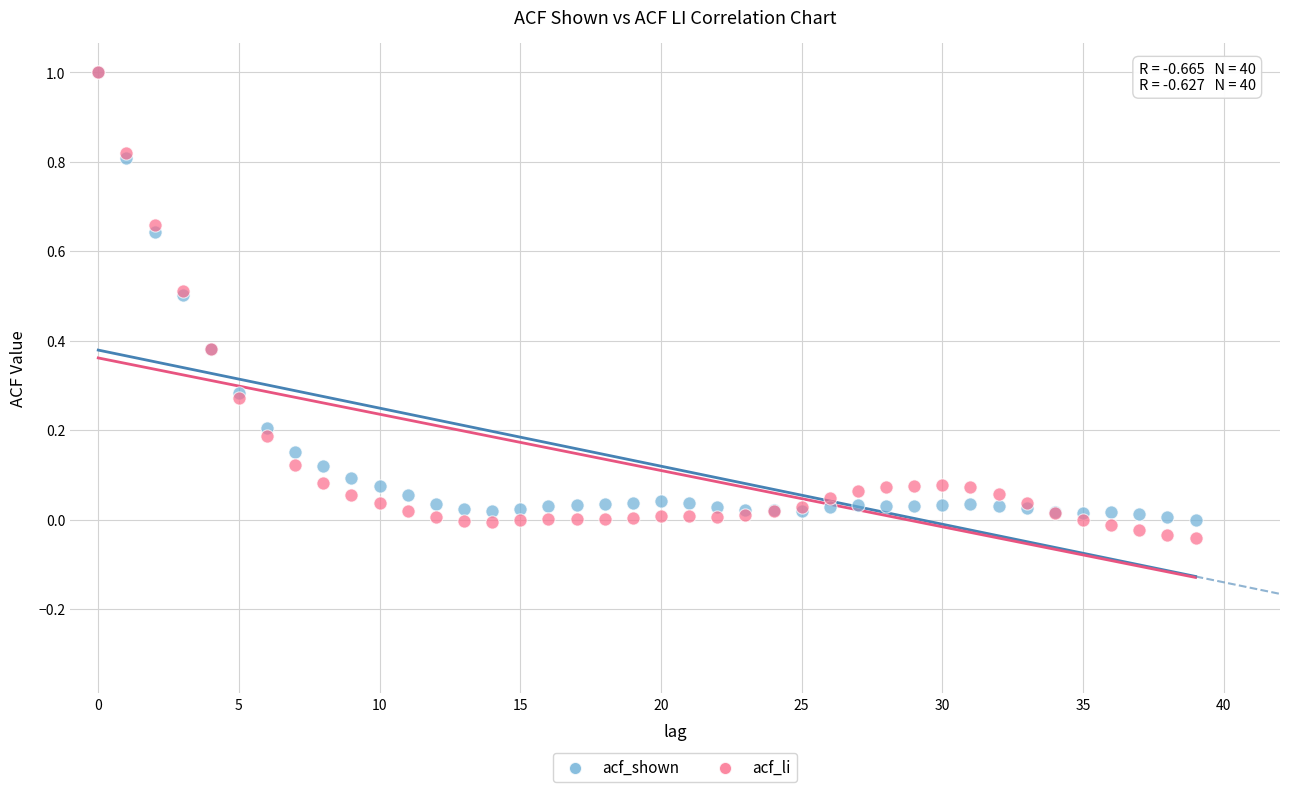

What are all the series names shown in the legend?

acf_shown, acf_li